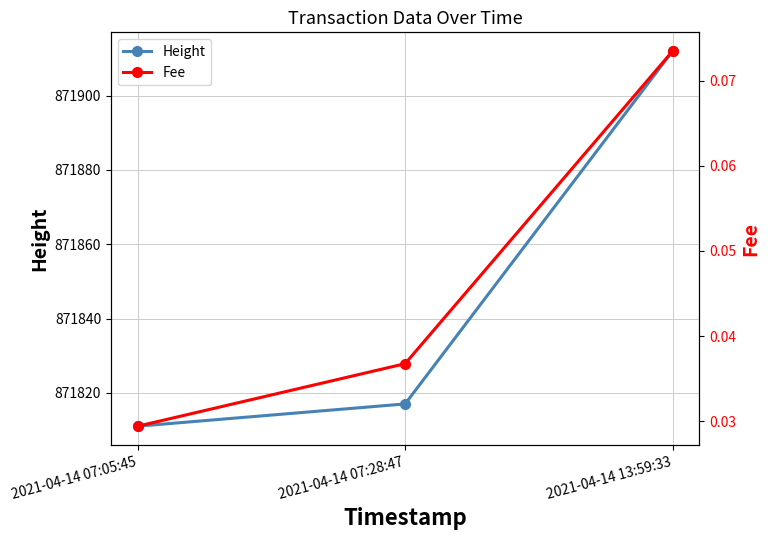

List the series in order of their peak value, lowest first.

Fee, Height